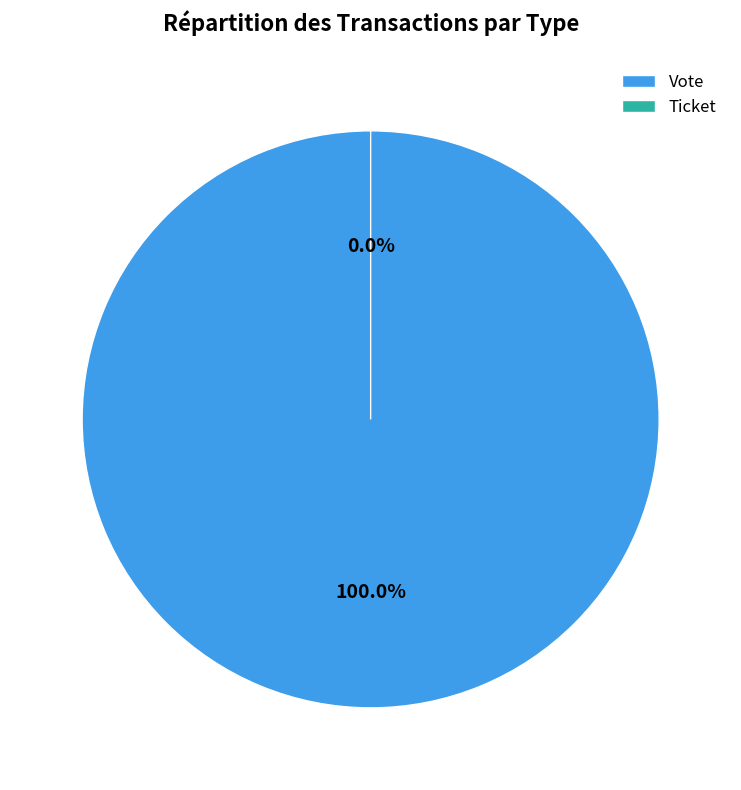

Is the sum of Vote and Ticket greater than half?

Yes